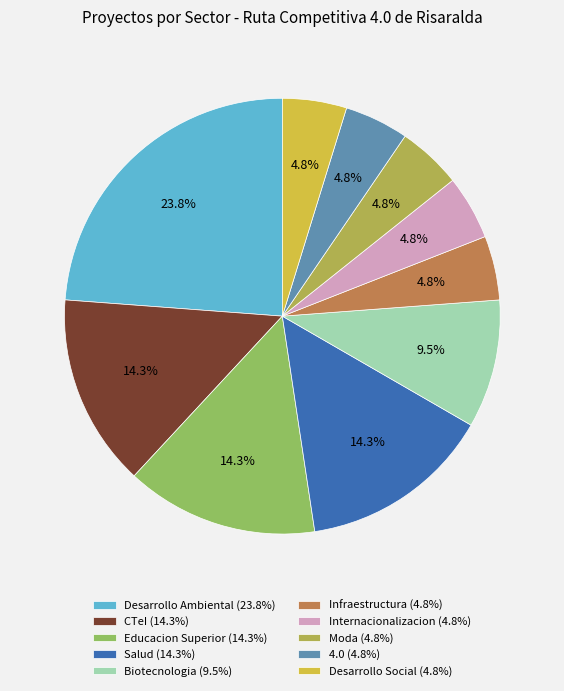

What is the change in value from Salud to 4.0?

-0.1